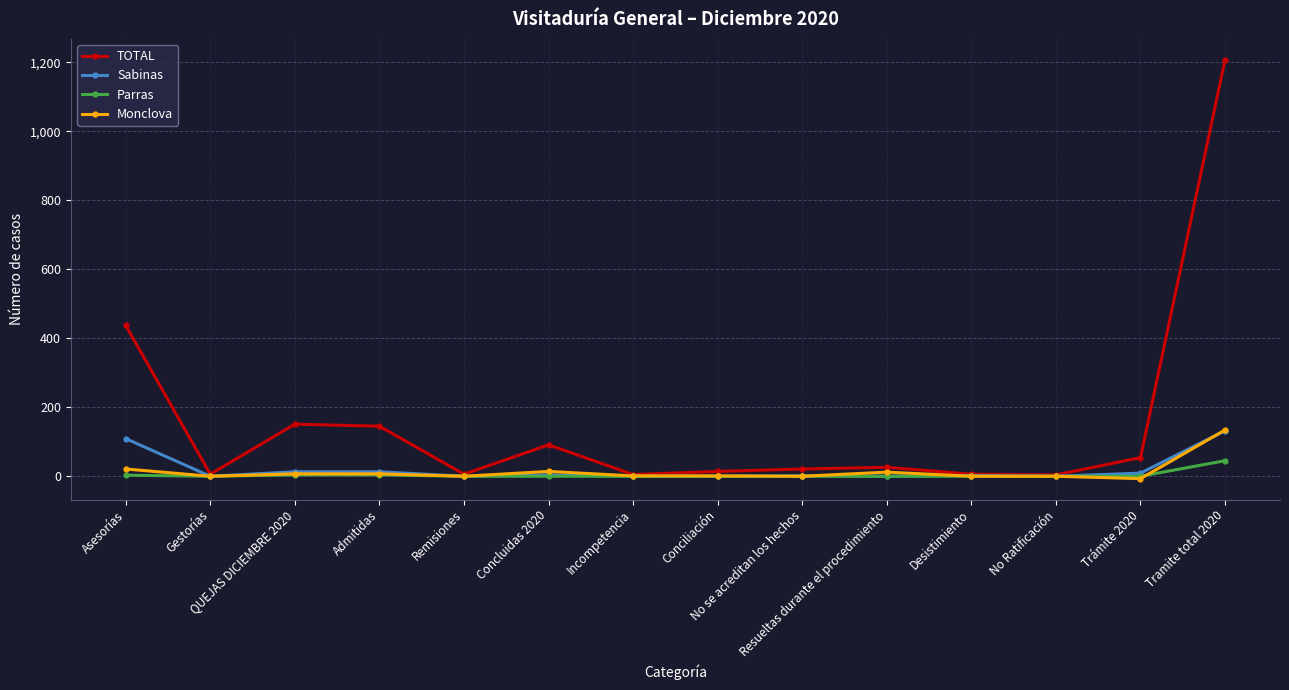

Which series has the largest total across all categories?

TOTAL